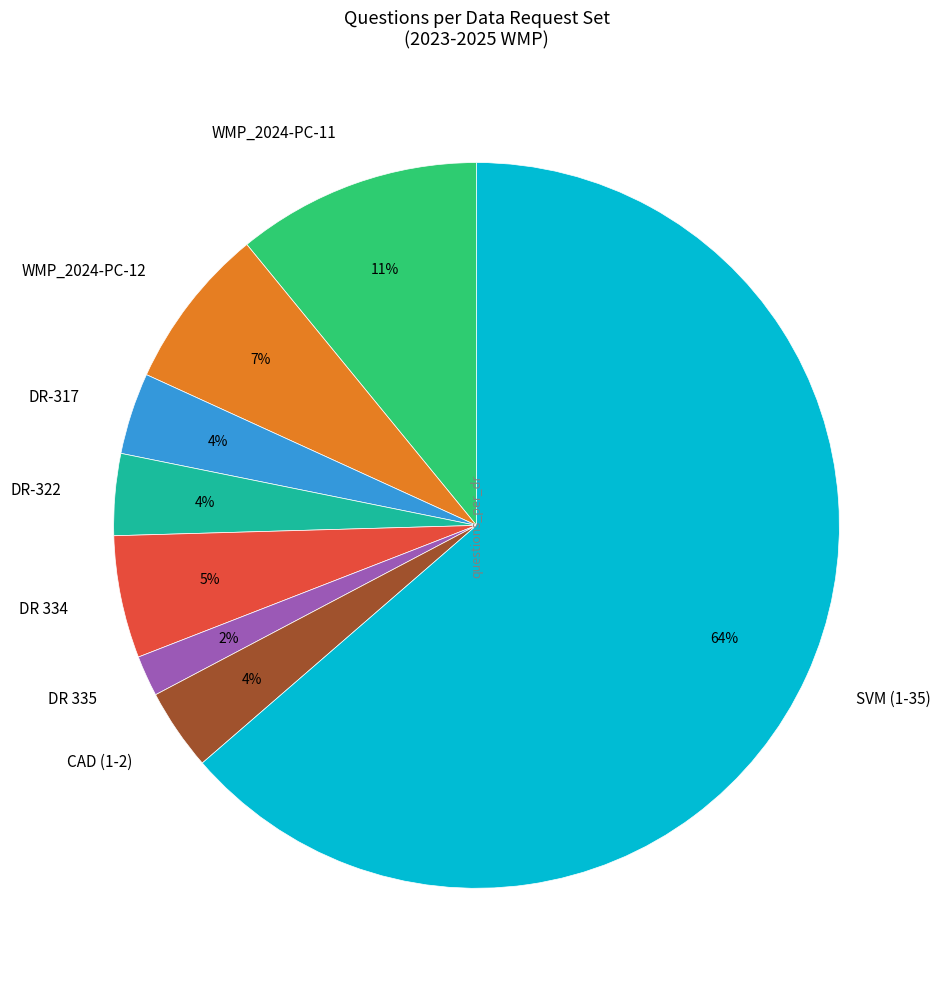

Combined, do WMP_2024-PC-11 and CAD (1-2) account for over 50%?

No